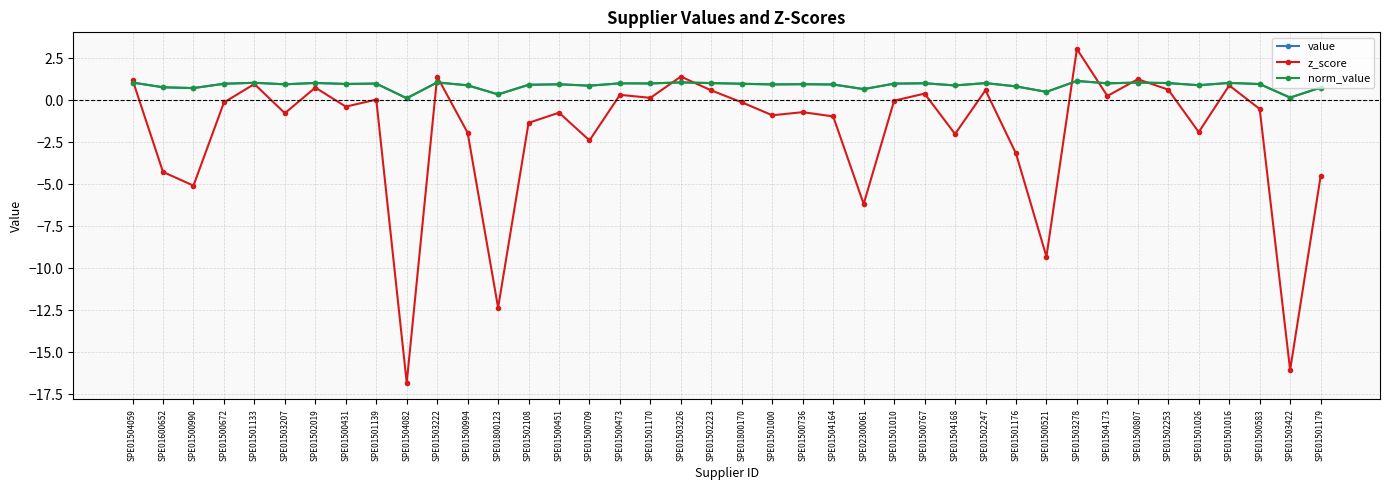

Does the chart have visible grid lines?

Yes